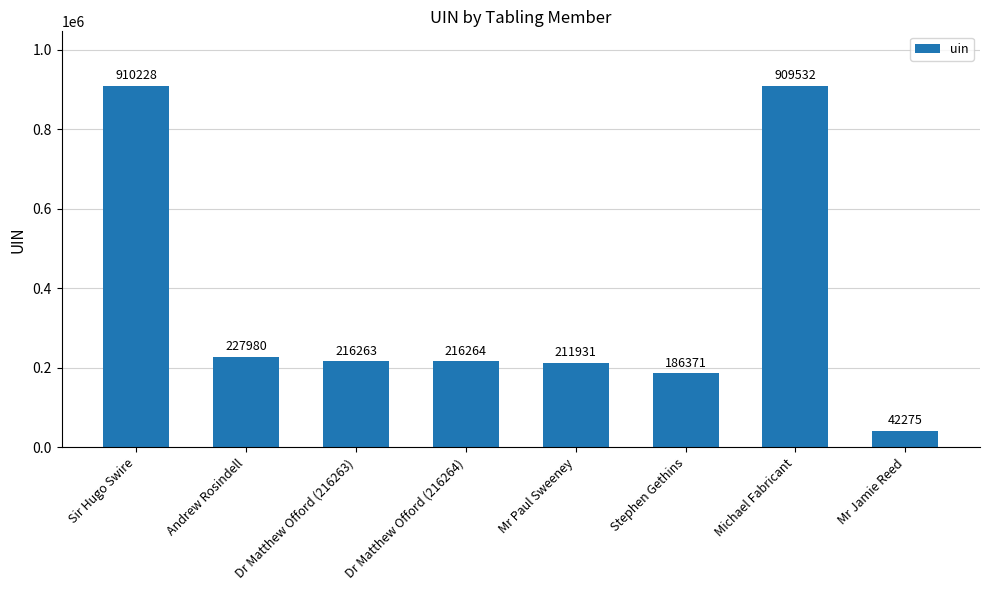

What is the greatest value displayed?

910228